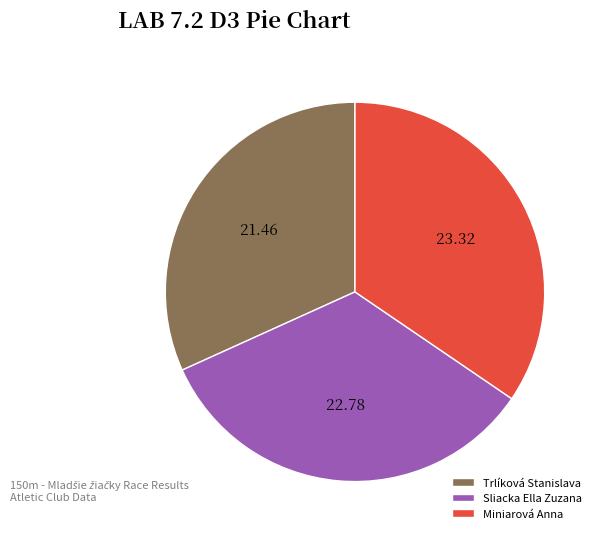

Approximately how many times larger is the value at Sliacka Ella Zuzana compared to Trlíková Stanislava?

1.1